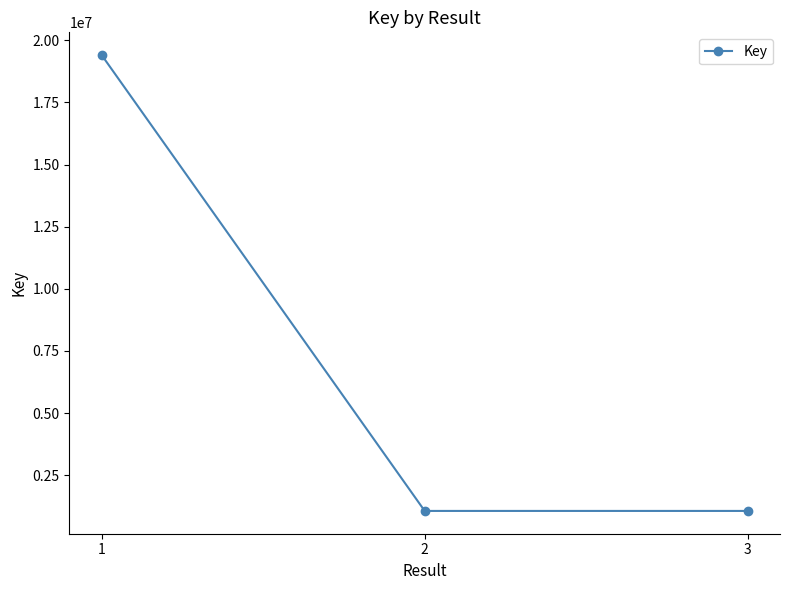

Count the number of categories in the chart.

3